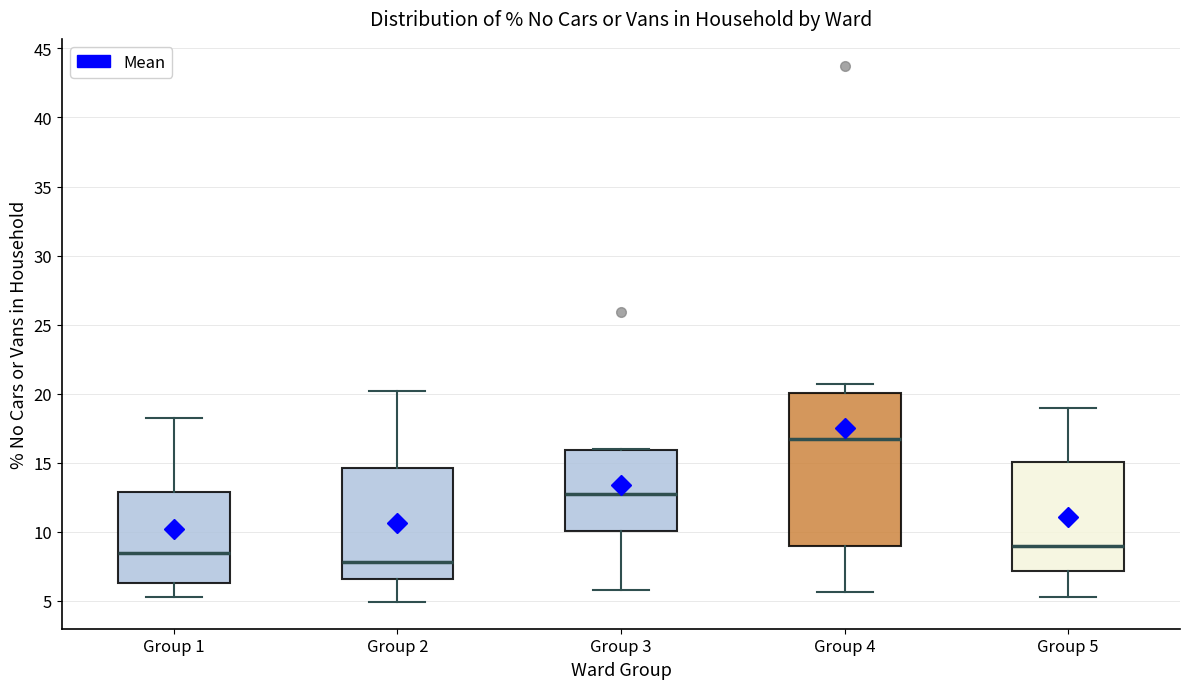

Reading left to right, read every box against the y-axis: the position of its median line, the range the box covers, and the ends of its whiskers. The values are not printed on the chart, so give them approximately, as read against the axis.

Group 1: median 8.5, box 6.5 to 13.0, whiskers 5.5 to 18.0
Group 2: median 8.0, box 6.5 to 14.5, whiskers 5.0 to 20.0
Group 3: median 12.5, box 10.0 to 16.0, whiskers 6.0 to 16.0
Group 4: median 17.0, box 9.0 to 20.0, whiskers 5.5 to 20.5
Group 5: median 9.0, box 7.0 to 15.0, whiskers 5.5 to 19.0